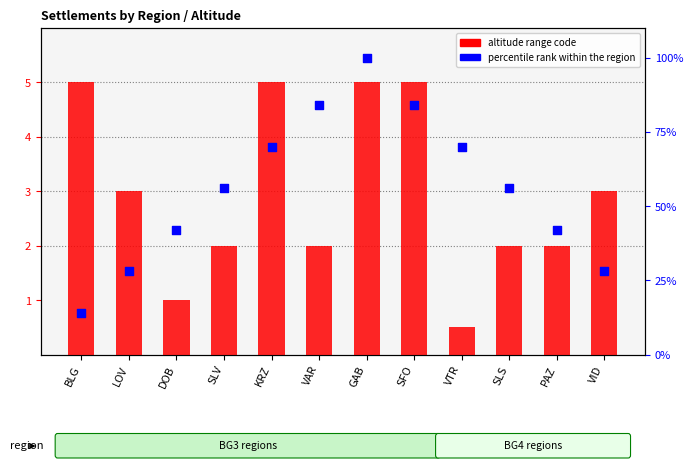

What are all the series names shown in the legend?

altitude range code, percentile rank within the region